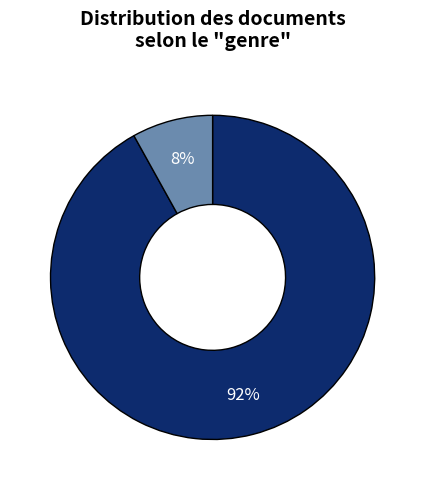

To the nearest percent, what is the difference between the largest and smallest slice percentages?

84%